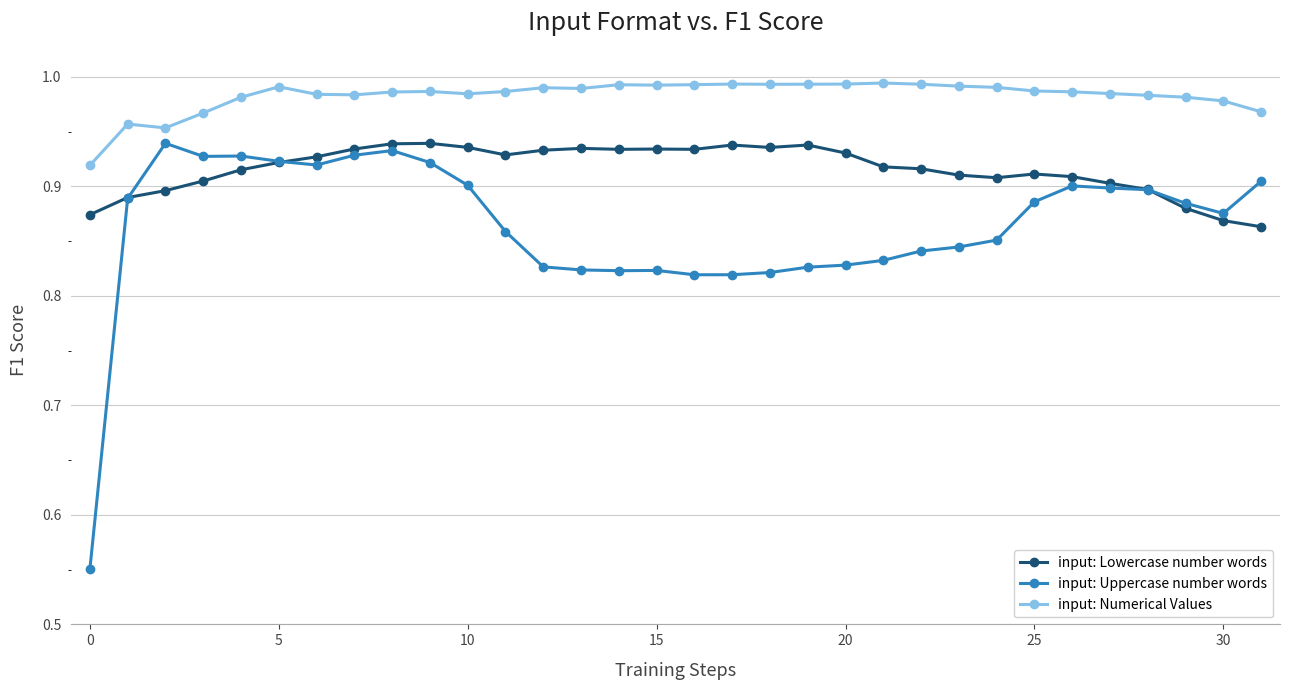

List the series in order of their overall mean, highest first.

input: Numerical Values, input: Lowercase number words, input: Uppercase number words